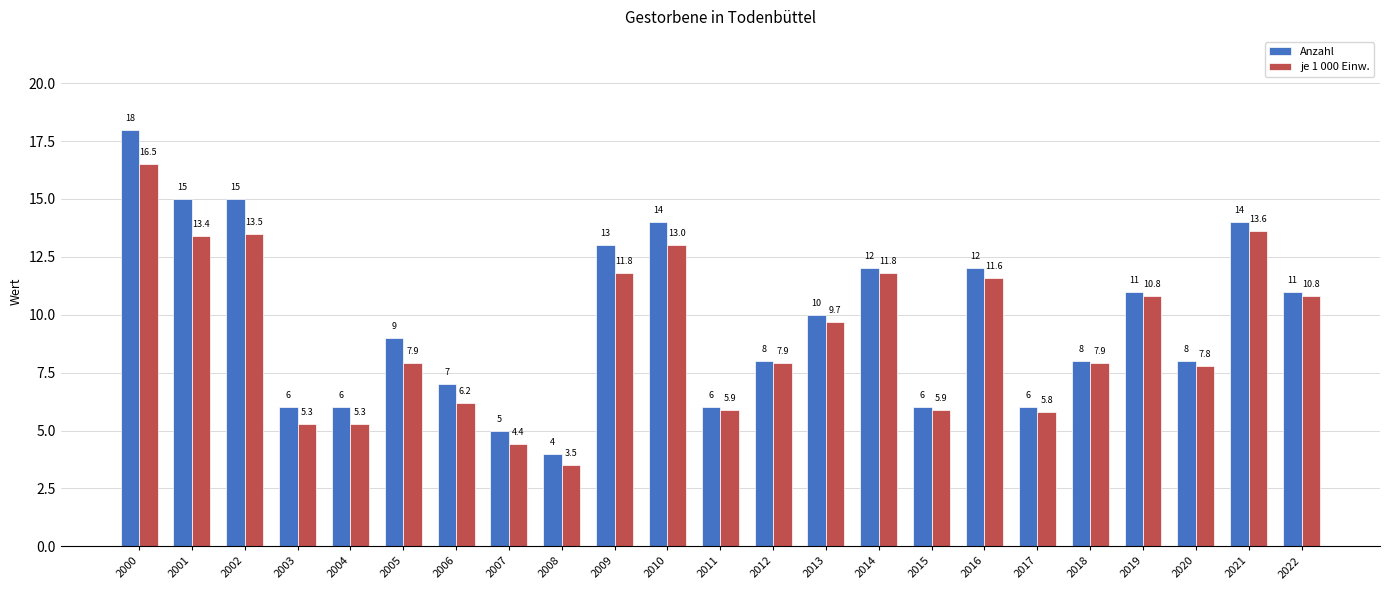

What is the value of the je 1 000 Einw. bar at the 19th from the left?

7.9